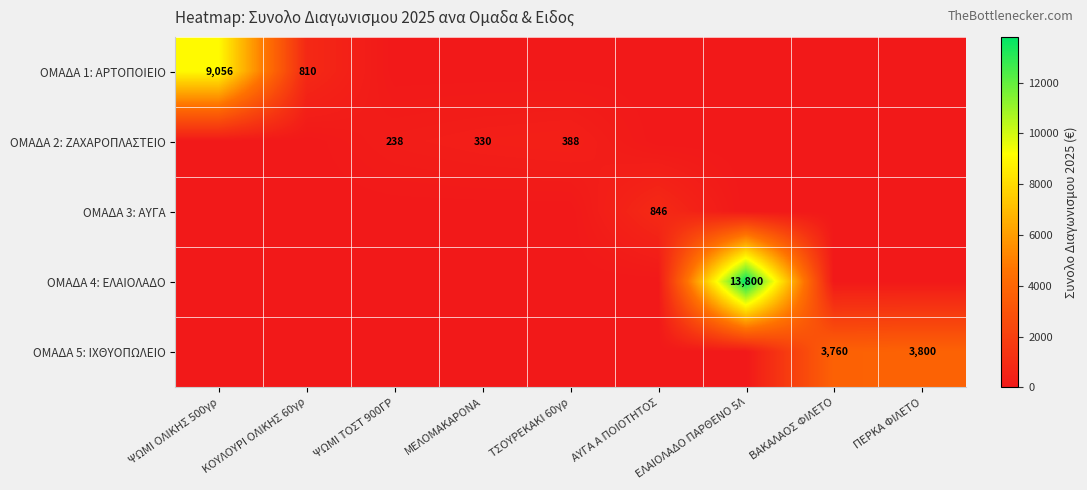

How many values in ΟΜΑΔΑ 1: ΑΡΤΟΠΟΙΕΙΟ are above zero?

2